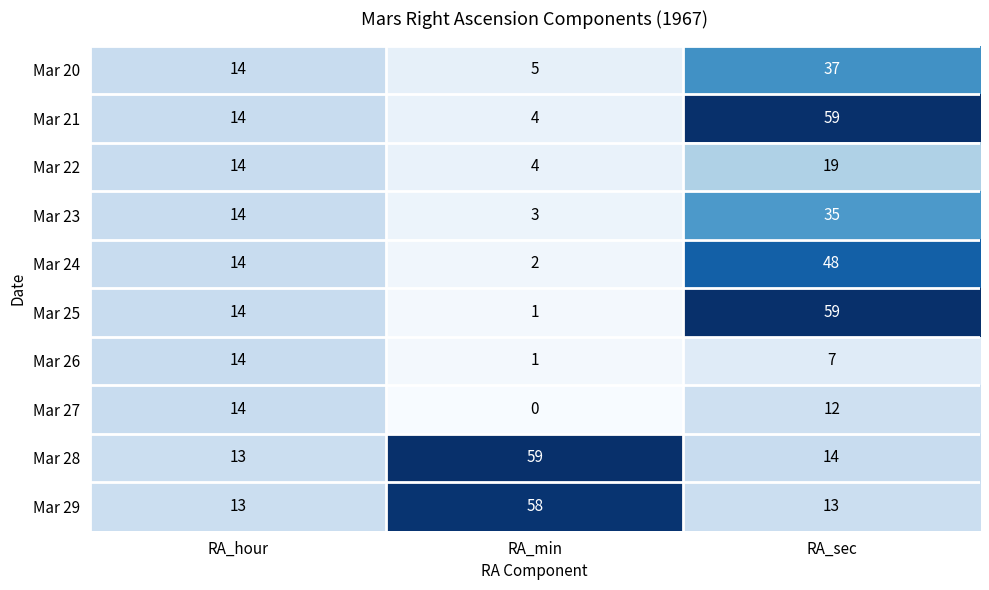

What is the greatest value displayed?

59